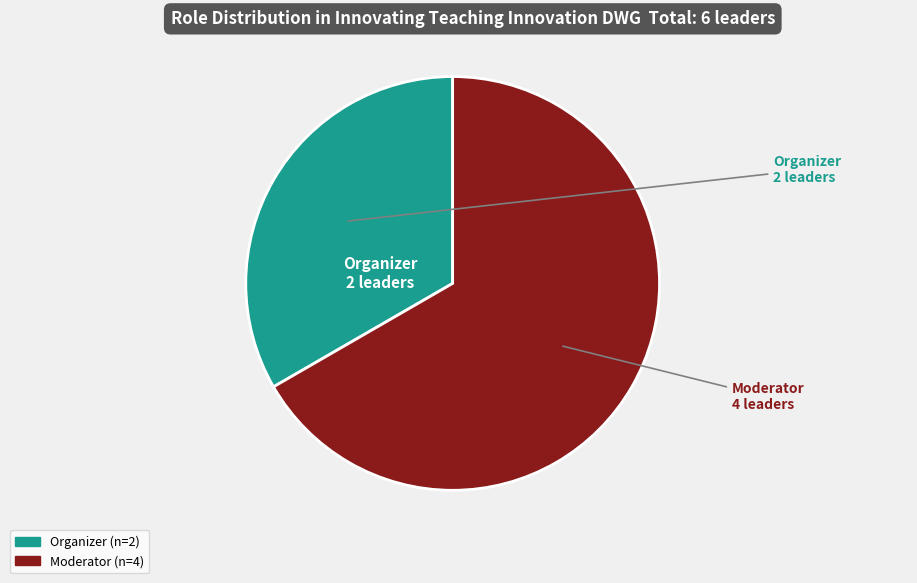

How many segments does this pie chart have?

2